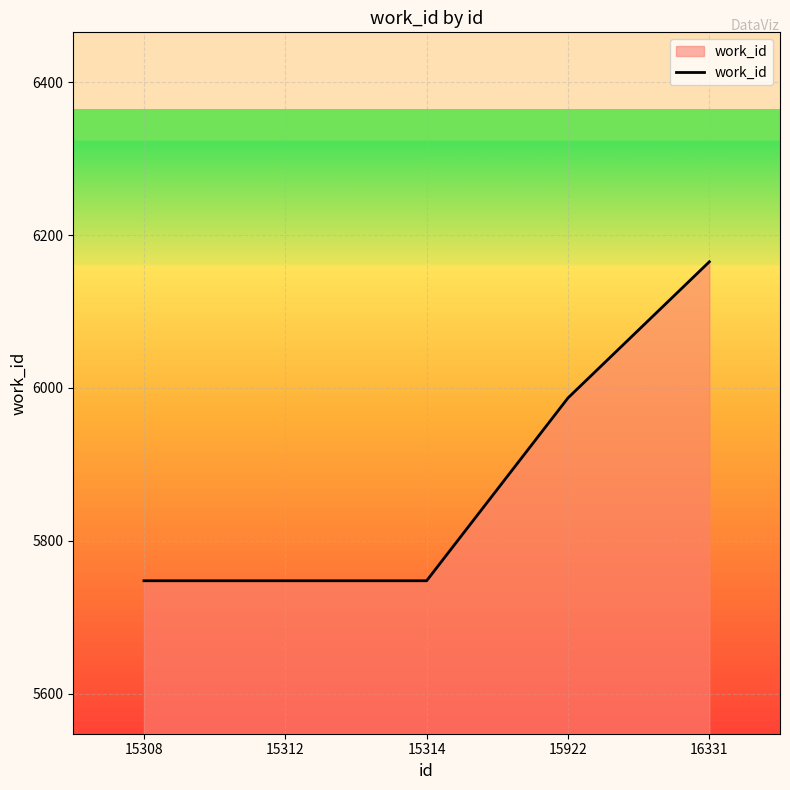

Count the number of values greater than 5748.

2